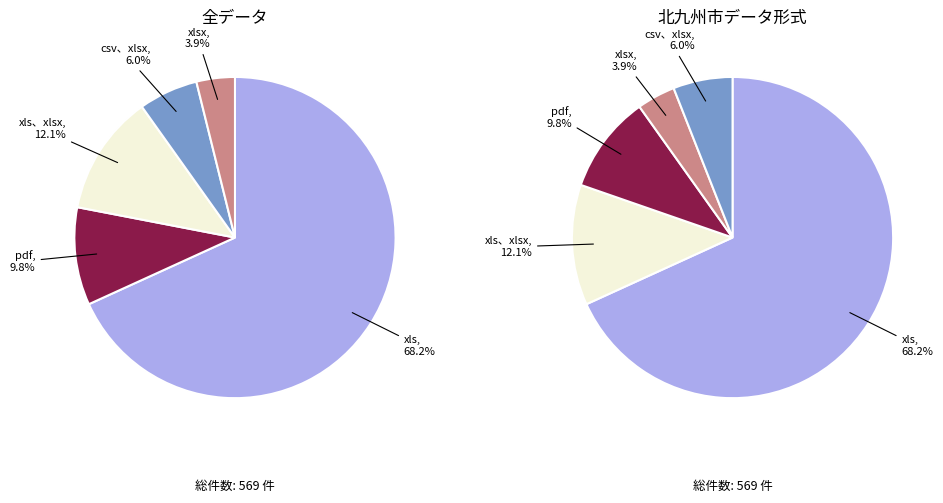

How many segments does this pie chart have?

5